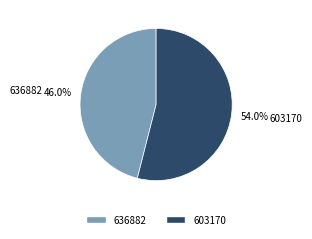

Does any single category account for the majority?

Yes